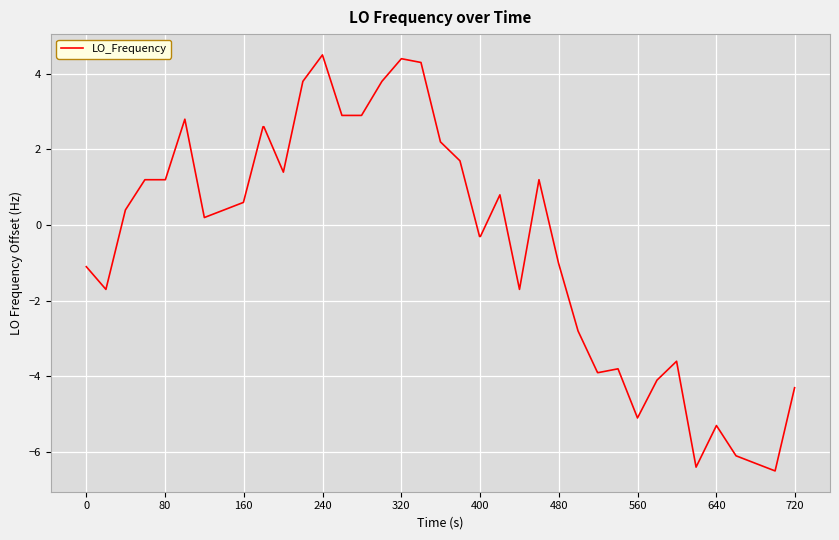

What is the difference between the maximum and minimum values?

11.0